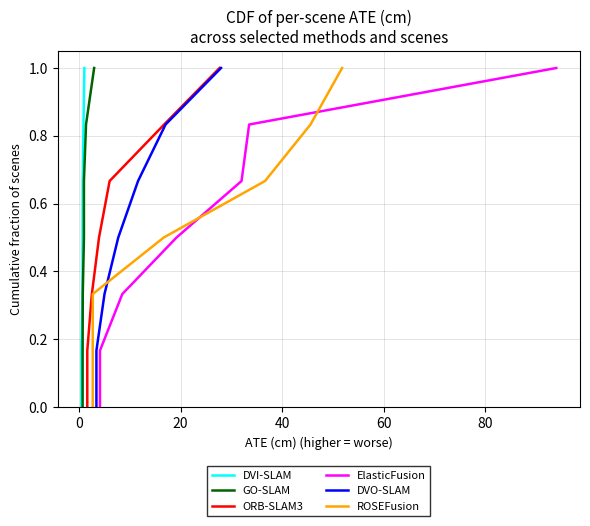

What is the highest value of the ORB-SLAM3 series?

1.0